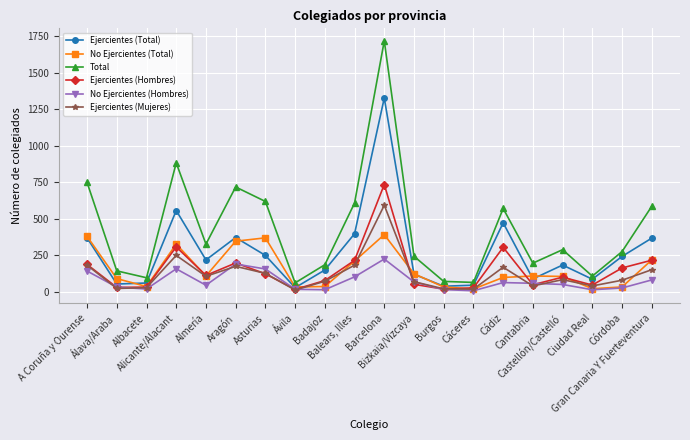

What is the difference between the Ejercientes (Hombres) values at Cádiz and Almería?

192